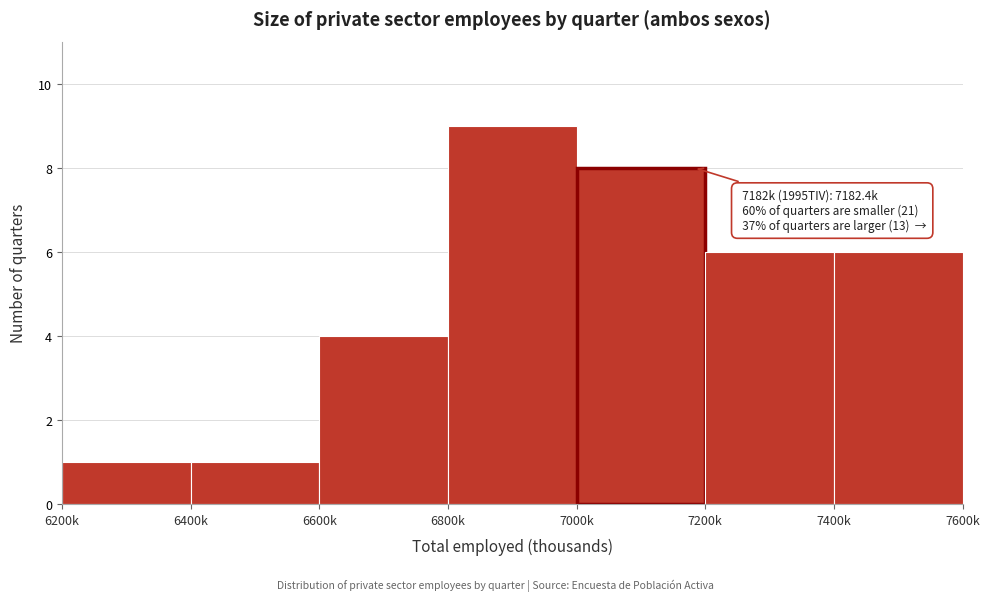

Reading left to right, what are all the values shown in this chart?

1	1	4	9	8	6	6